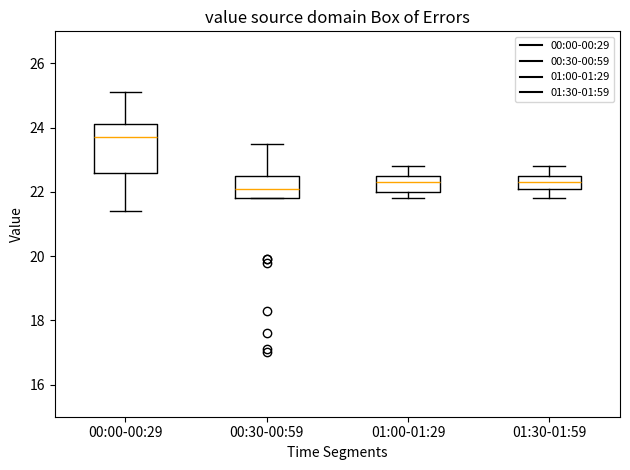

Where is the lower edge of the box for 00:00-00:29 on the y-axis? The values are not printed on the chart, so give them approximately, as read against the axis.

22.6